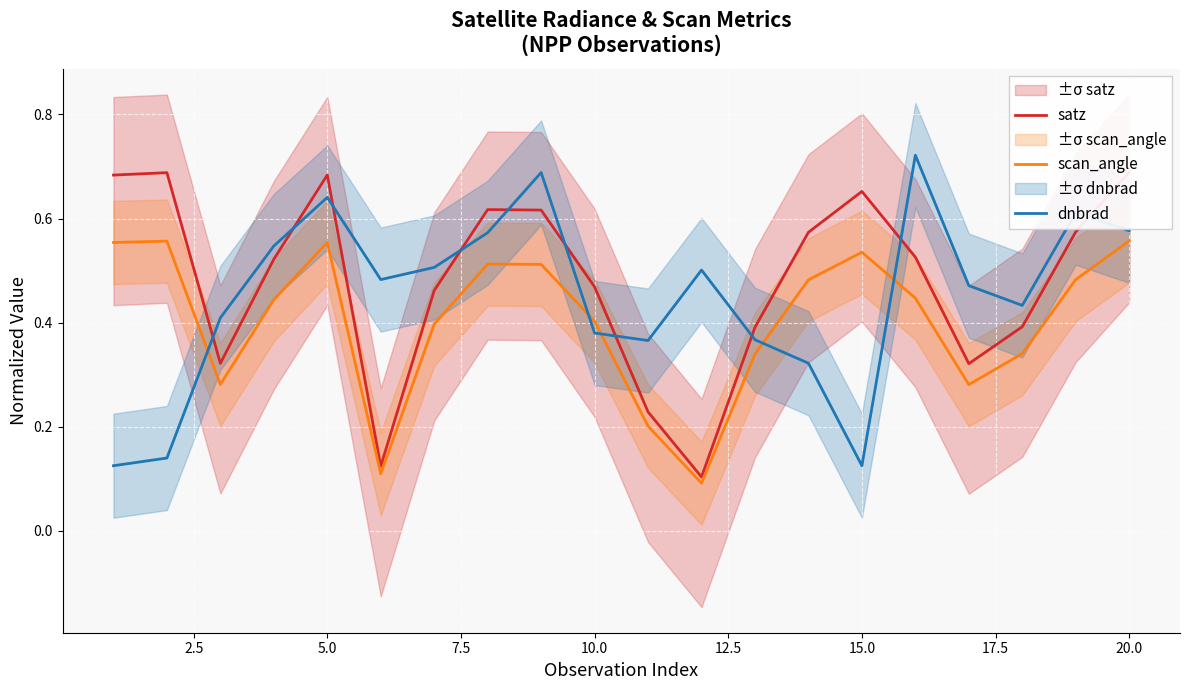

How many scan_angle values are between 0 and 1?

20